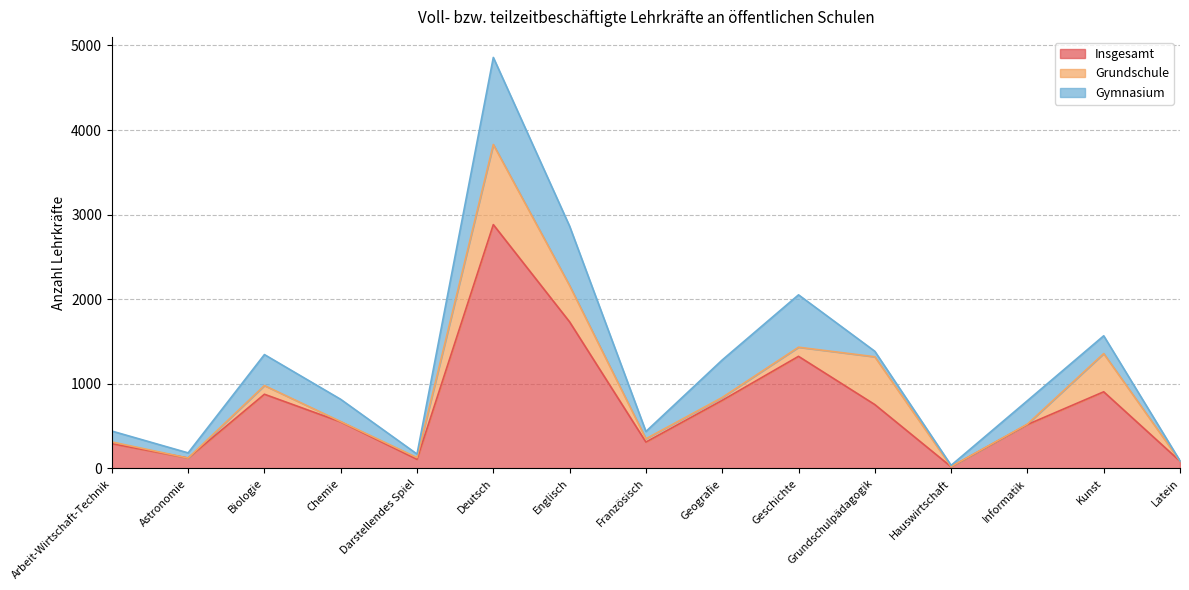

Is the value of Grundschule at Geschichte greater than the value of Insgesamt at Geografie?

No